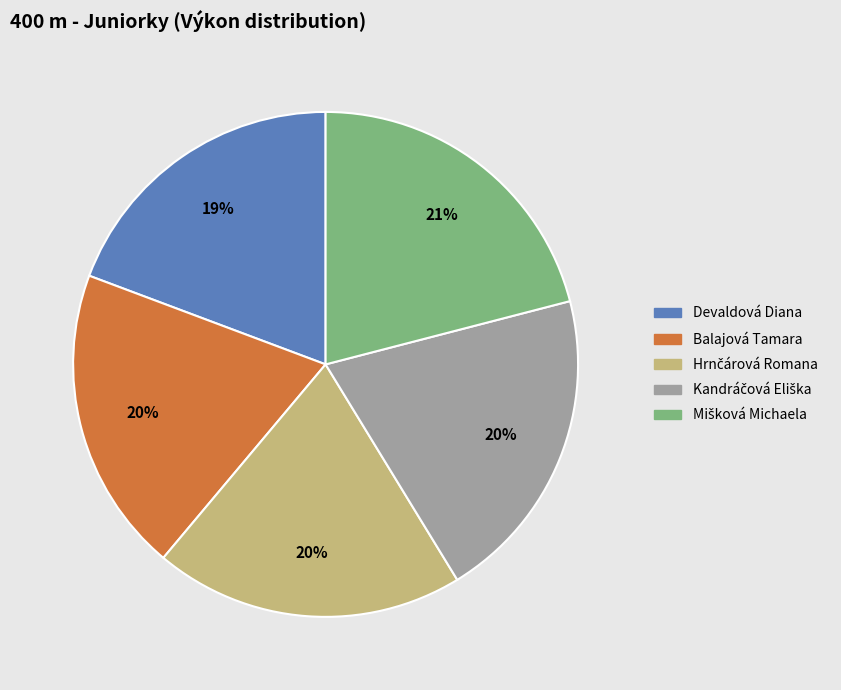

What percentage is the Balajová Tamara slice, to the nearest percent?

20%